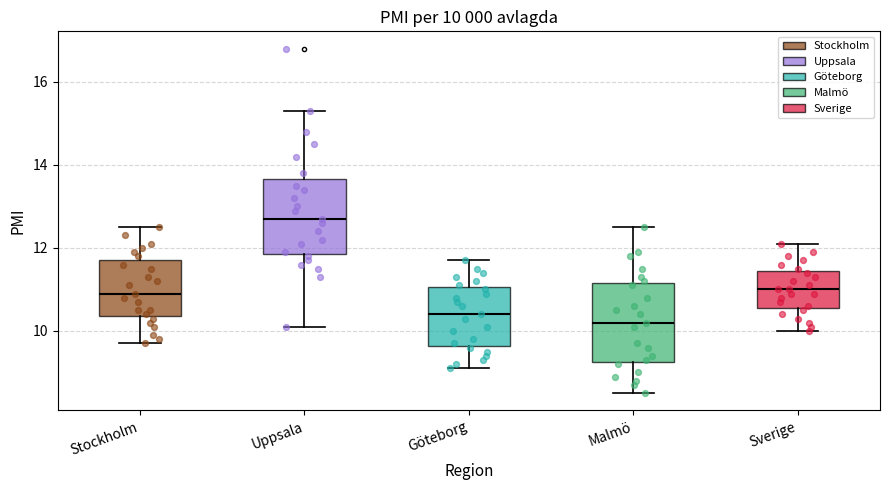

Which box has the highest median line?

Uppsala